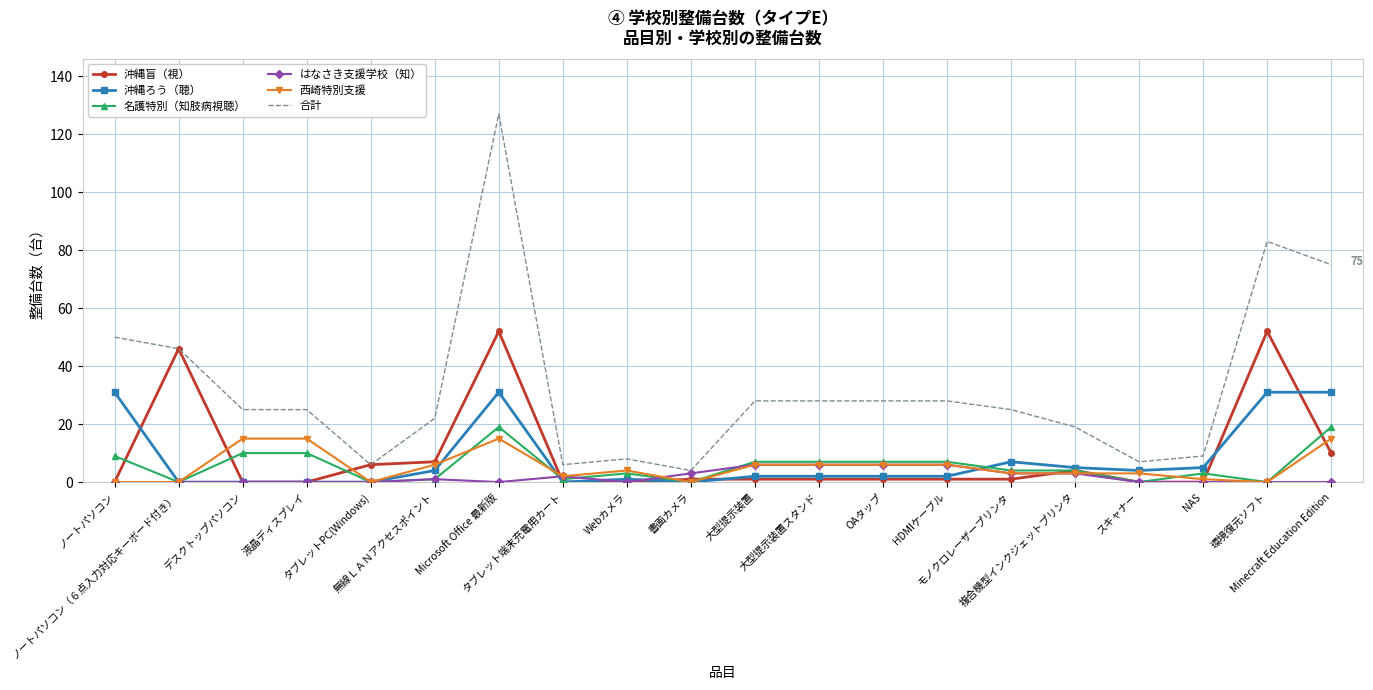

Which series has the largest total across all categories?

合計